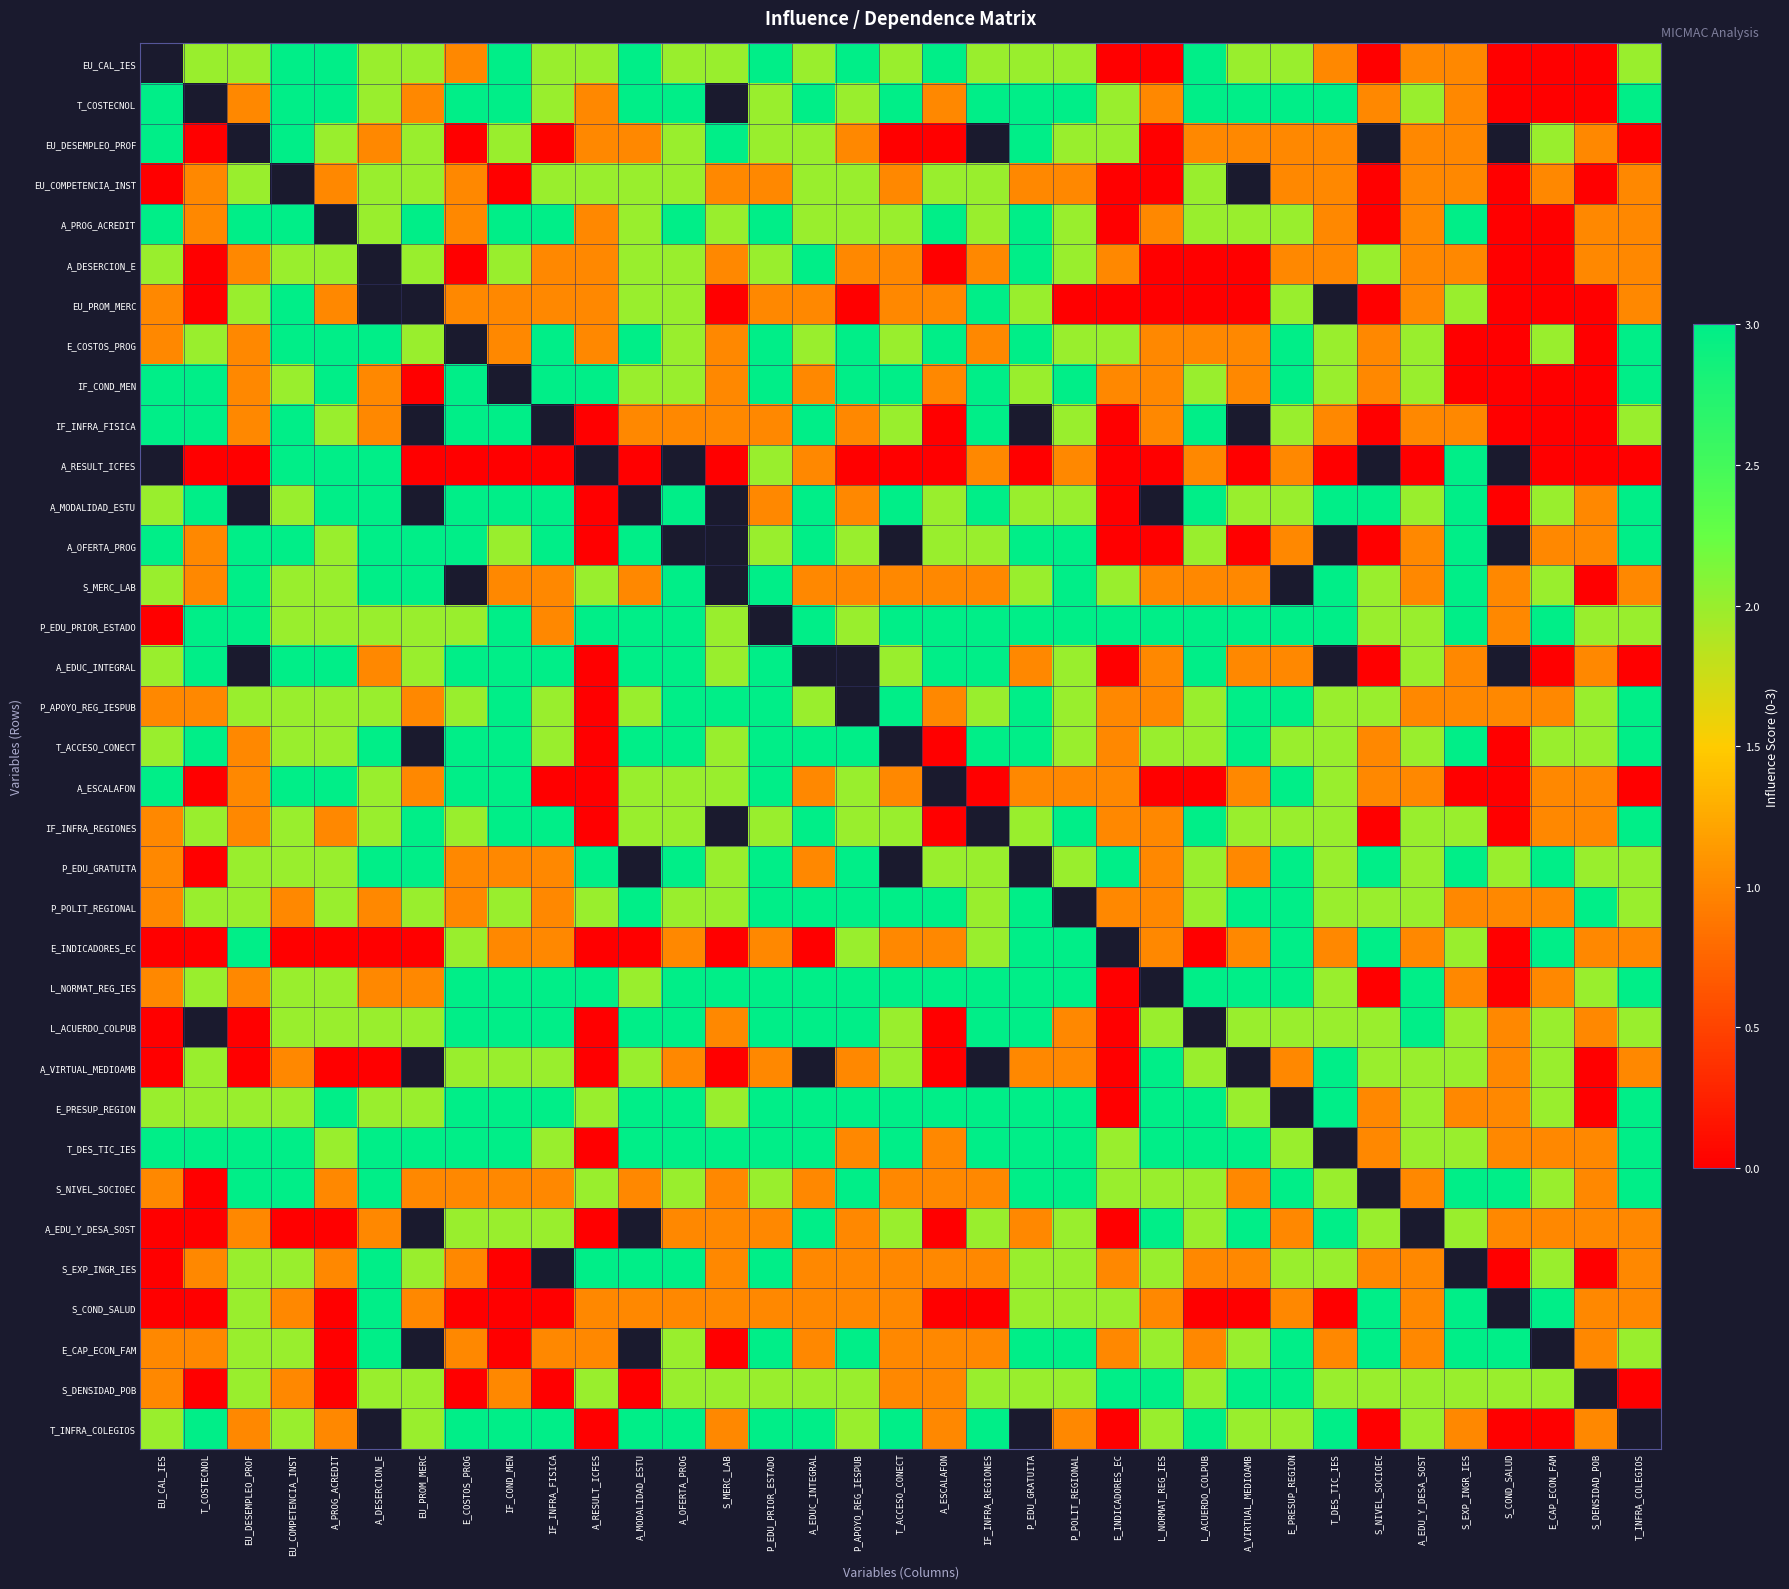

What value does the E_PRESUP_REGION series have at A_EDU_Y_DESA_SOST?

2.0